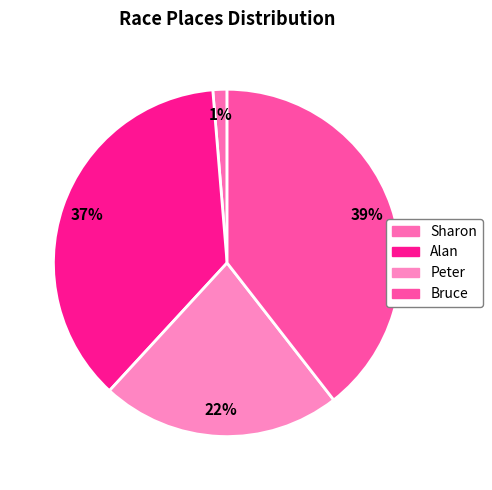

True or false: Sharon accounts for 16% of the total.

False